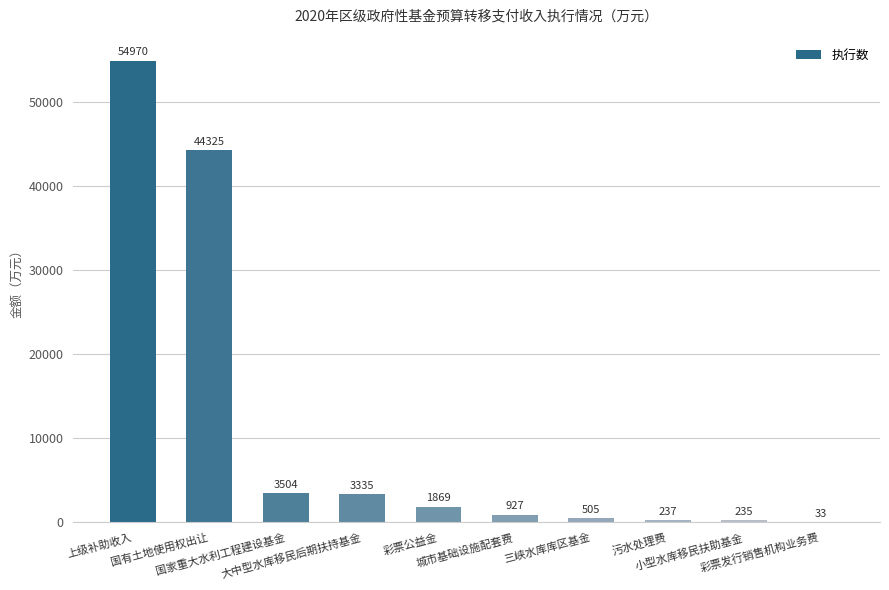

The chart shows a value of 235 at 小型水库移民扶助基金. True or false?

True